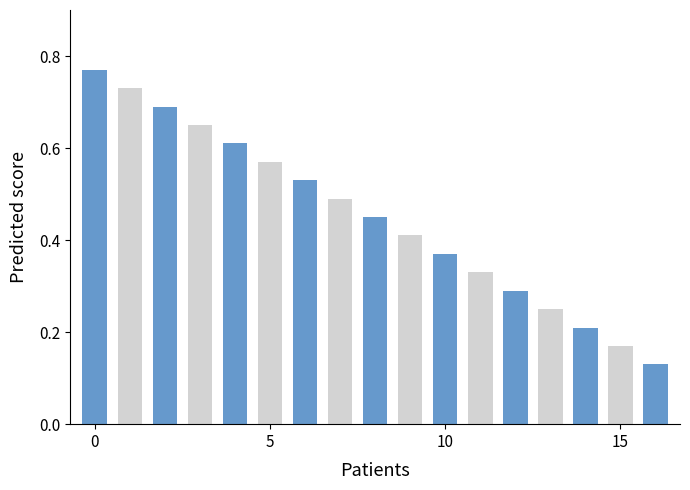

How many data points does each series have?

17